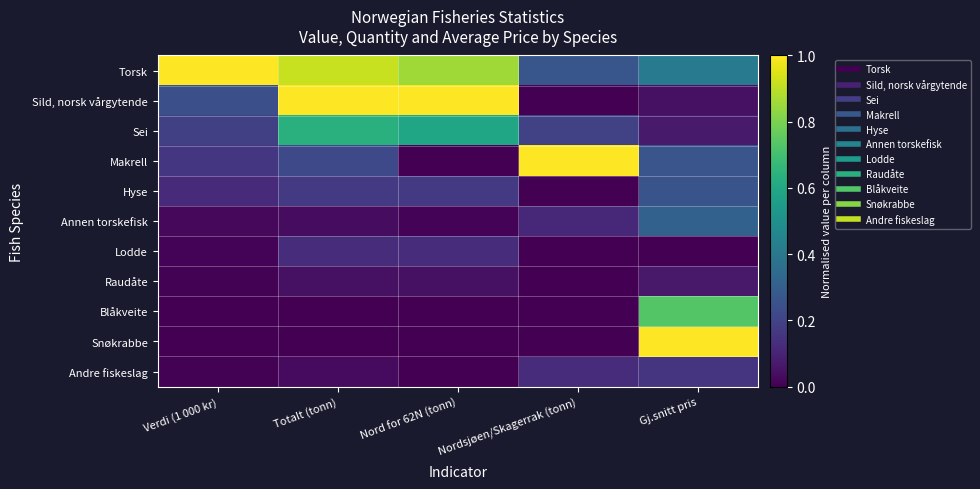

At which category is the sum across all series the highest?

Gj.snitt pris